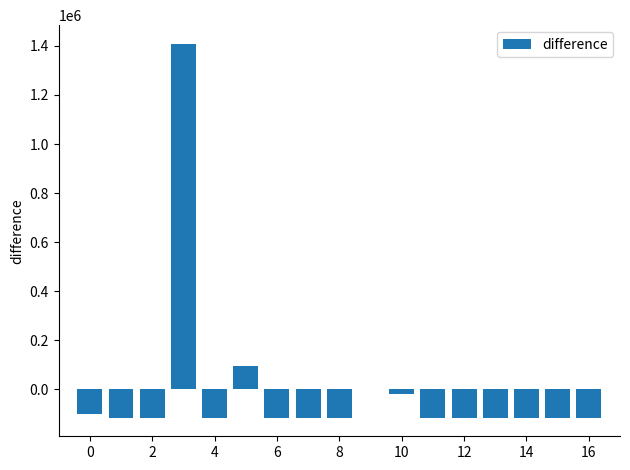

What is the greatest value displayed?

1408313.4